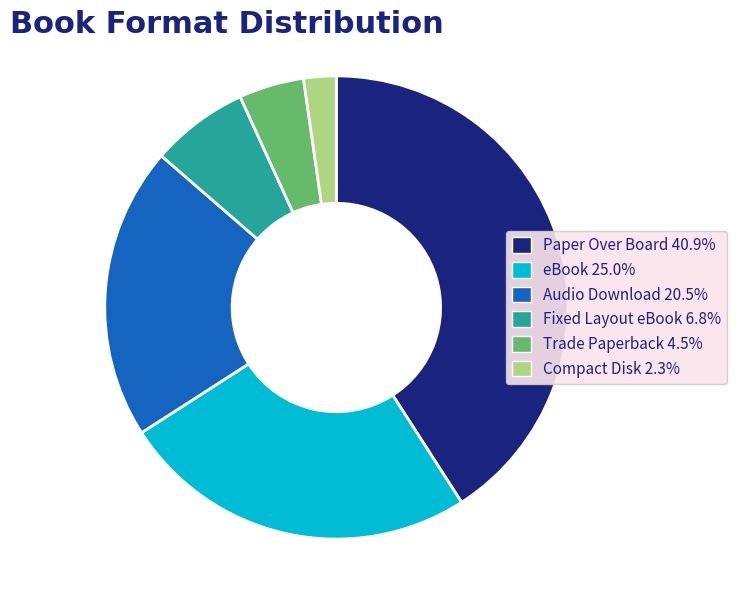

Rank the categories by value from lowest to highest.

Compact Disk, Trade Paperback, Fixed Layout eBook, Audio Download, eBook, Paper Over Board